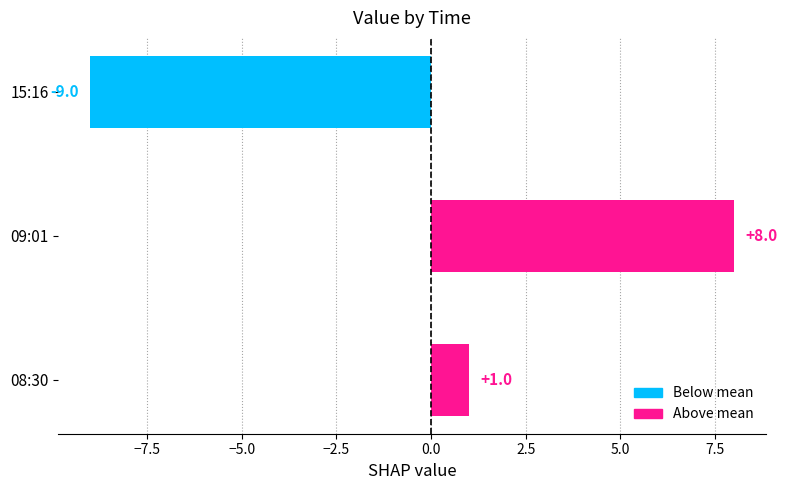

Rank the categories by value from lowest to highest.

15:16, 08:30, 09:01